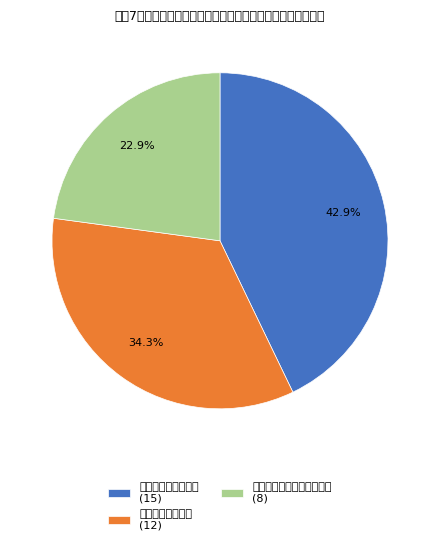

What percentage is the 一般初心者男子シングルス slice, to the nearest percent?

23%